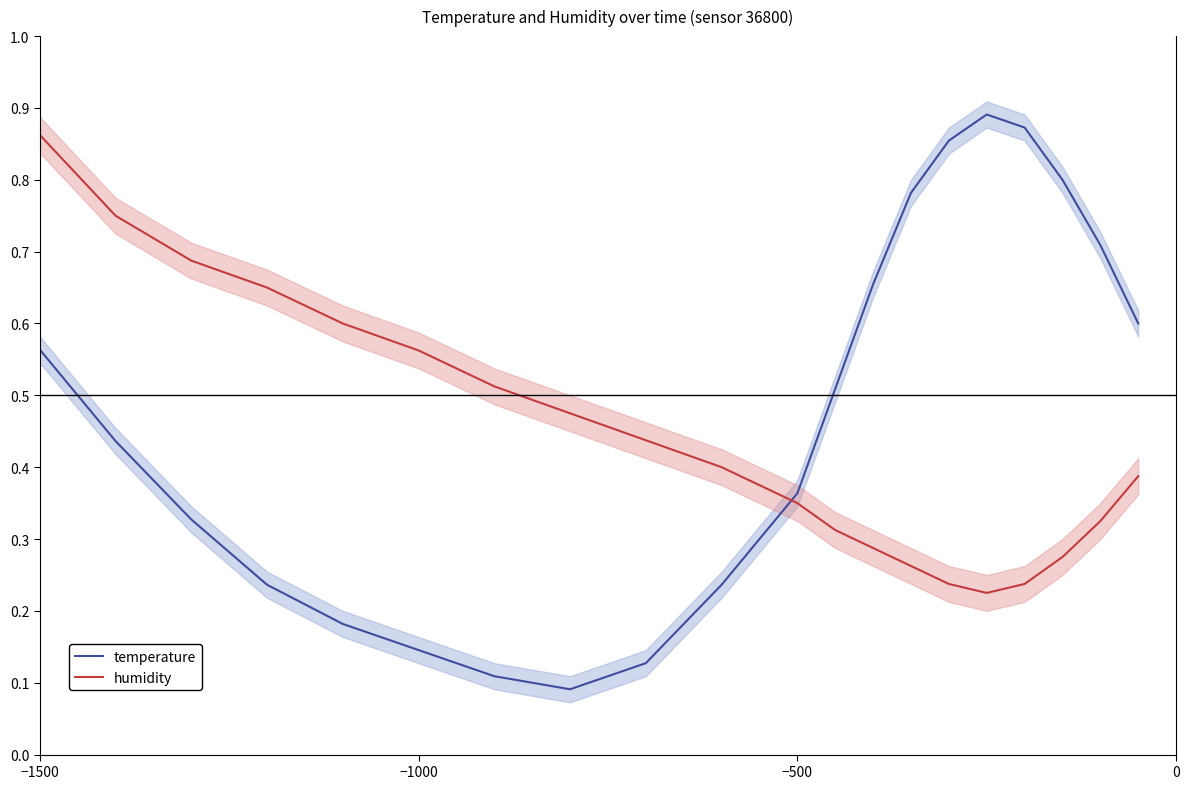

True or false: temperature and humidity cross at least once.

True